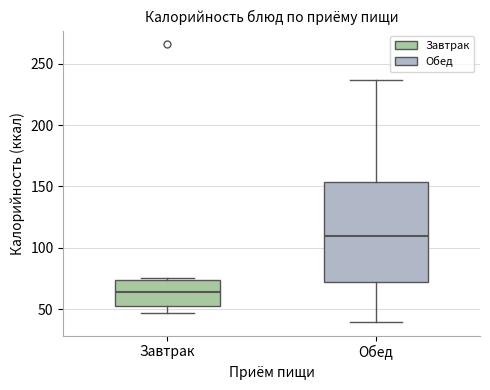

Reading left to right, read every box against the y-axis: the position of its median line, the range the box covers, and the ends of its whiskers. The values are not printed on the chart, so give them approximately, as read against the axis.

Завтрак: median 65, box 55 to 75, whiskers 45 to 75
Обед: median 110, box 70 to 155, whiskers 40 to 235